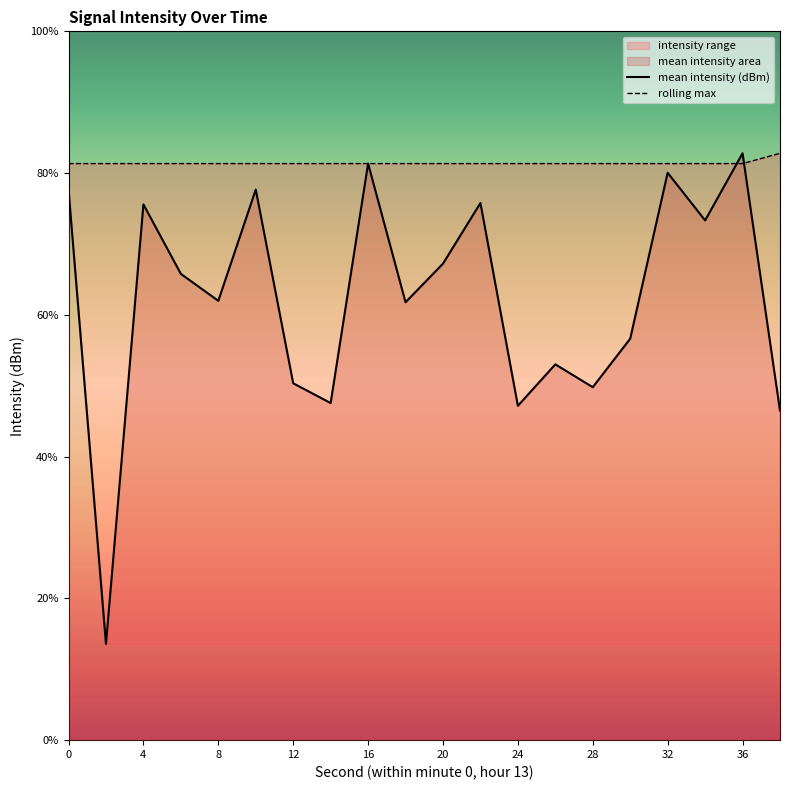

What is the sum of all rolling_max values?

1628.3